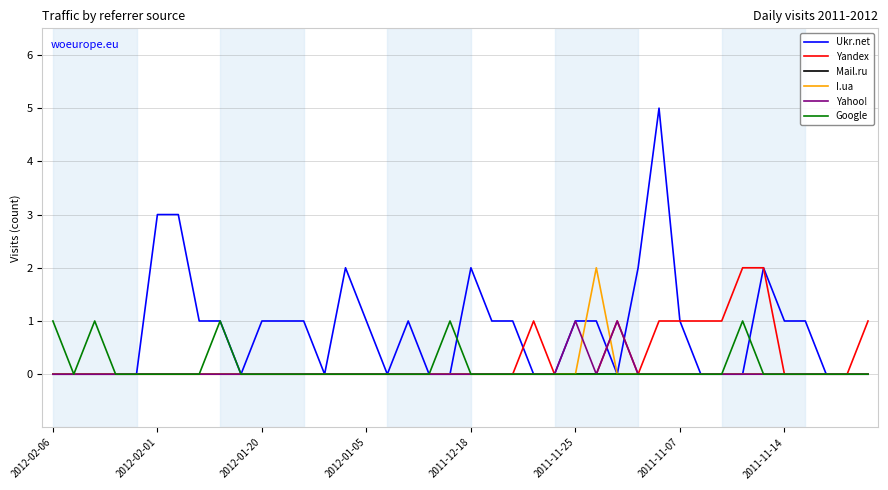

Which series has the widest spread of values?

Ukr.net